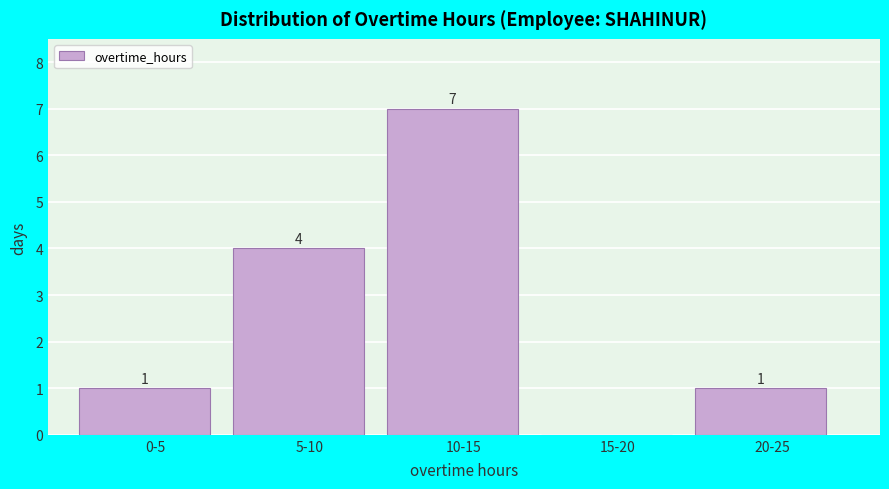

Reading left to right, list all the values displayed in this chart.

0-5=1	5-10=4	10-15=7	15-20=0	20-25=1